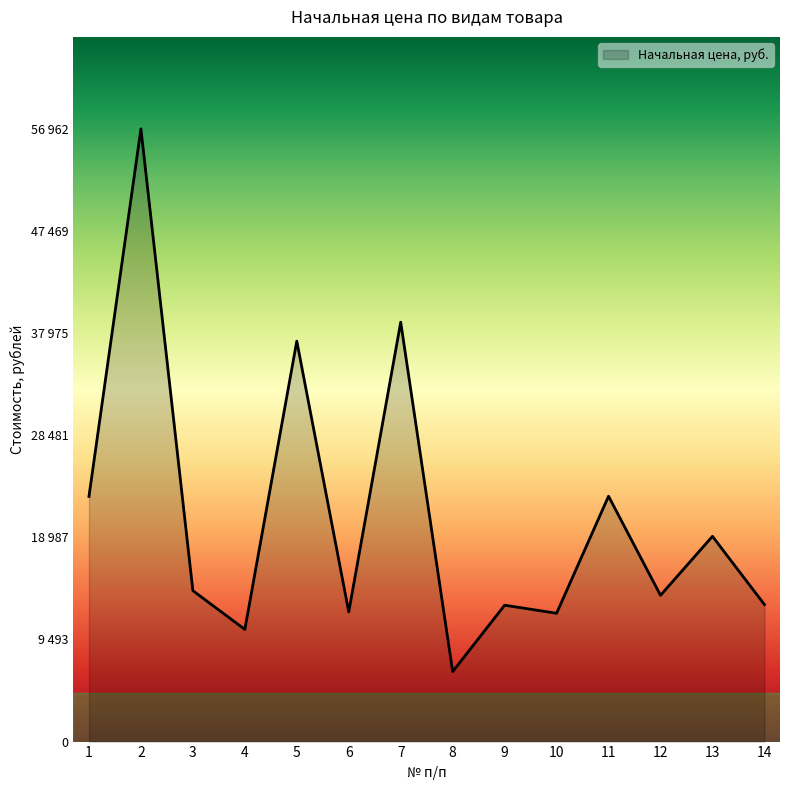

How many interior local peaks (higher than both neighbors) does the data have?

6